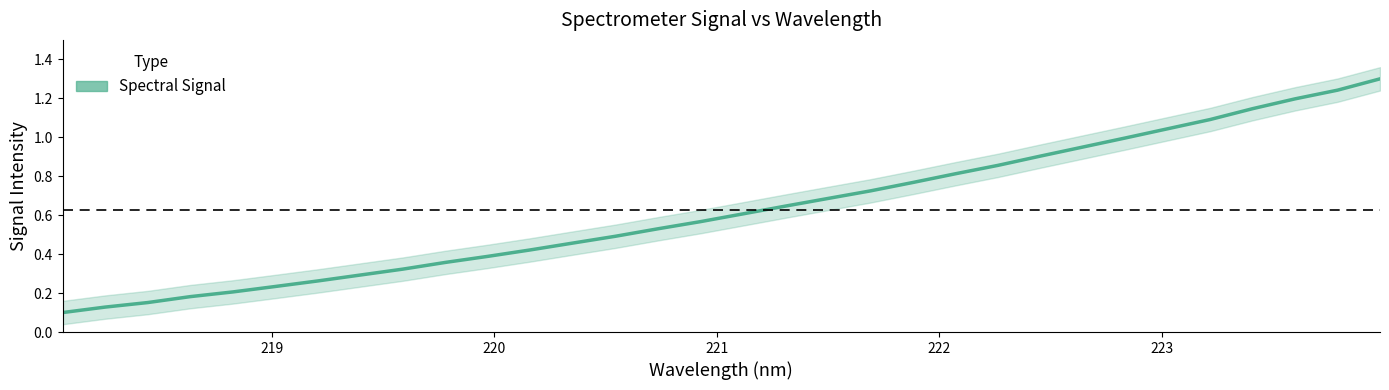

What is the difference between the maximum and minimum values?

1.2